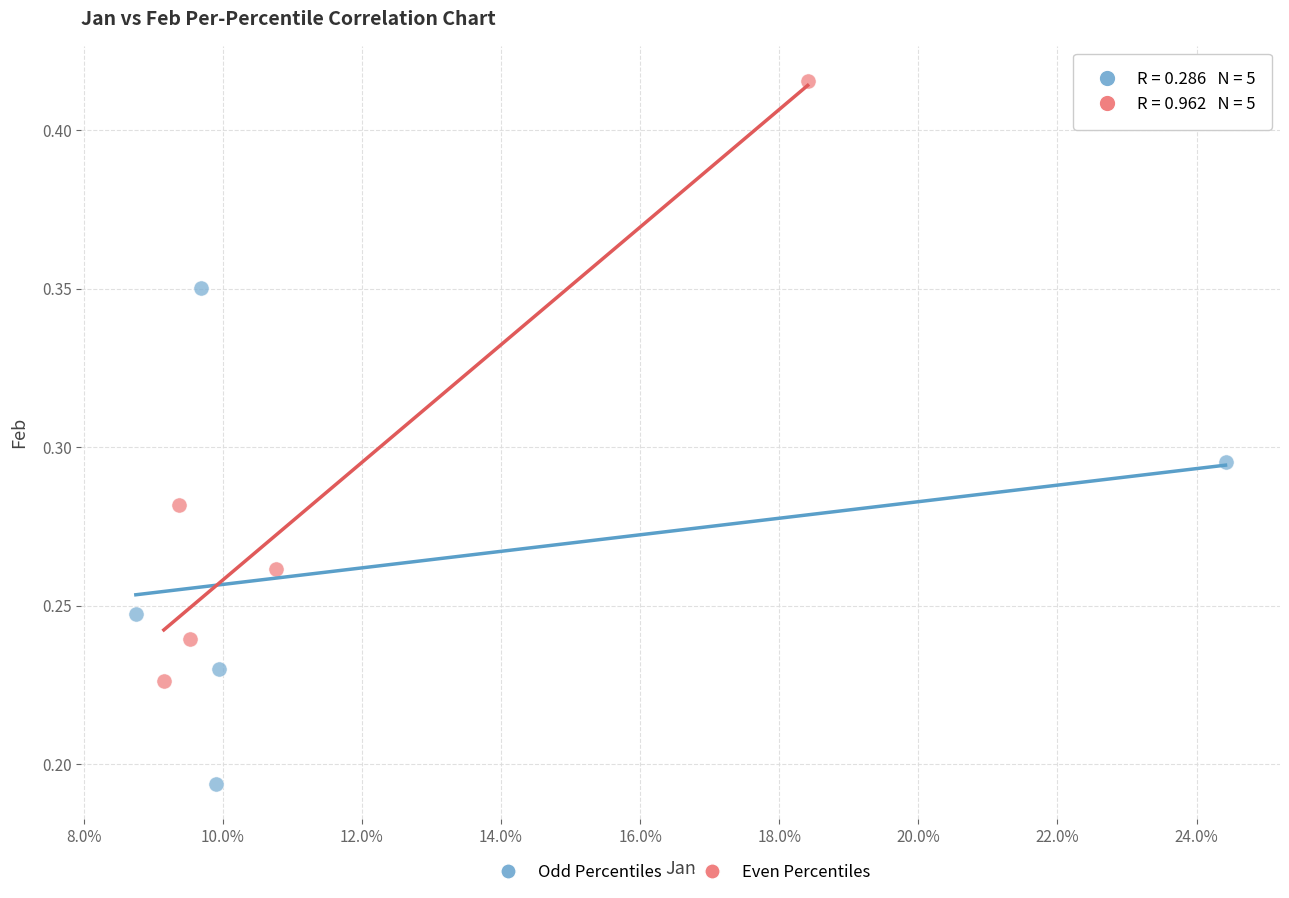

Which series contains the lowest Y value?

Odd Percentiles